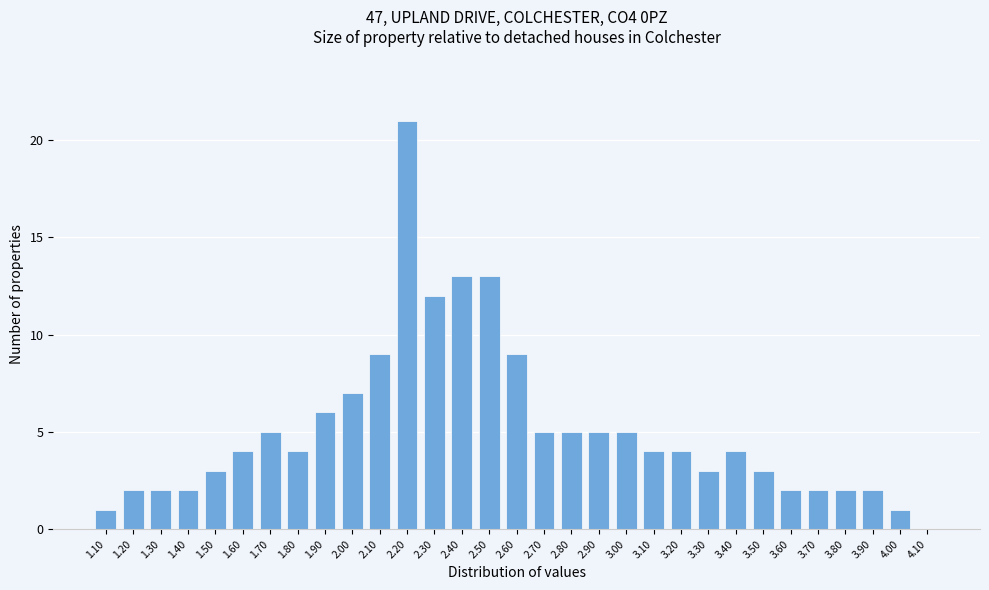

How tall is the bar that spans 1.35 to 1.45 on the x-axis? The values are not printed on the chart, so give them approximately, as read against the axis.

2